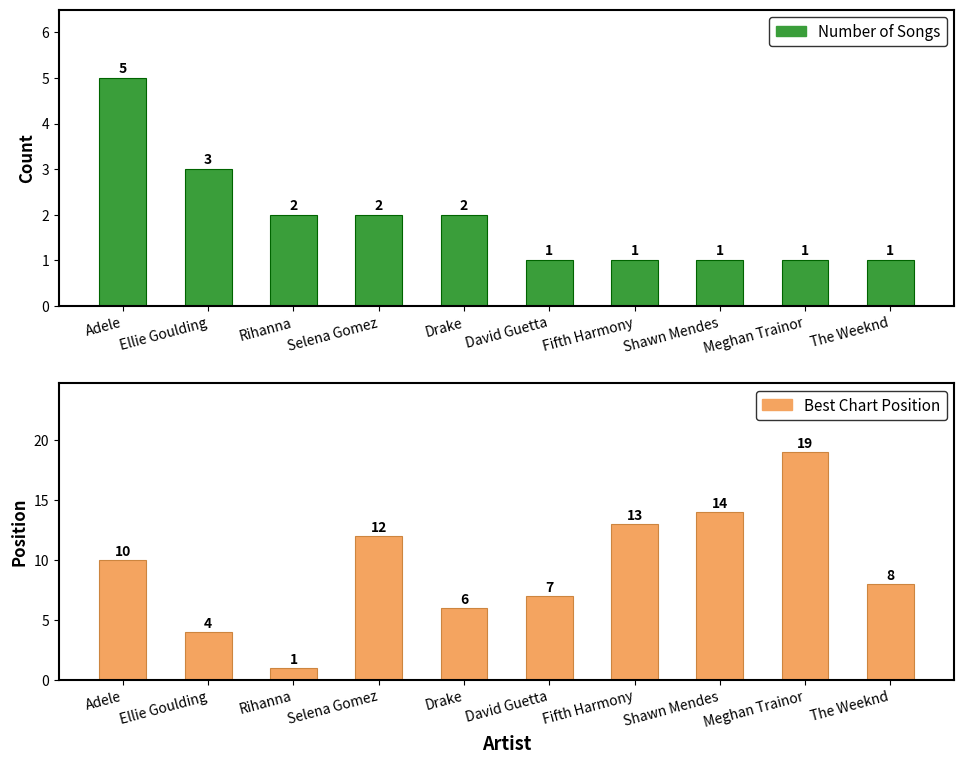

Count the number of categories in the chart.

10